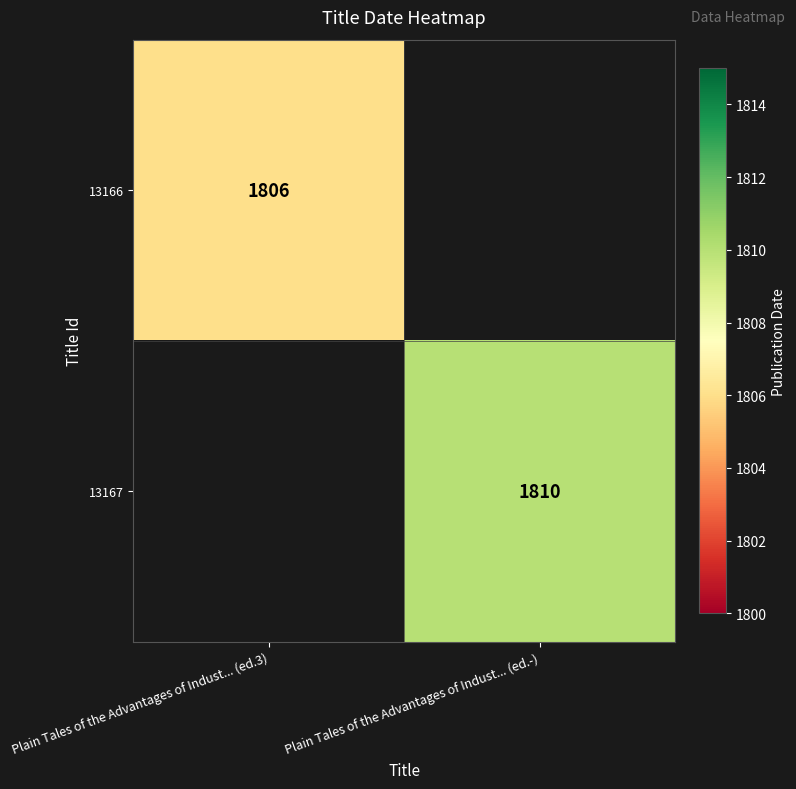

Is it true that 13167 equals 1810 at Plain Tales of the Advantages of Indust... (ed.-)?

True